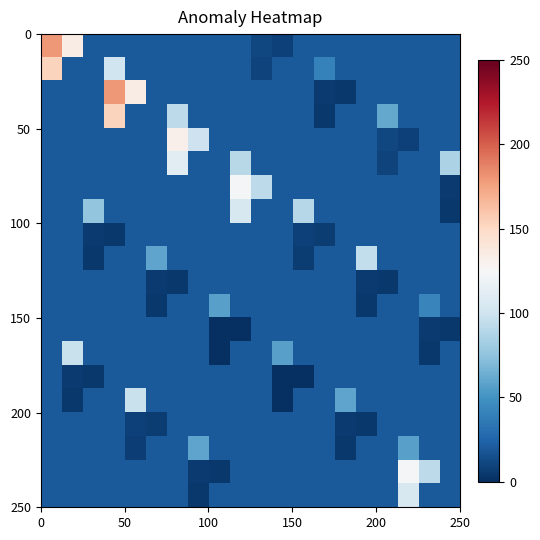

At how many categories does at least one series exceed 61?

15